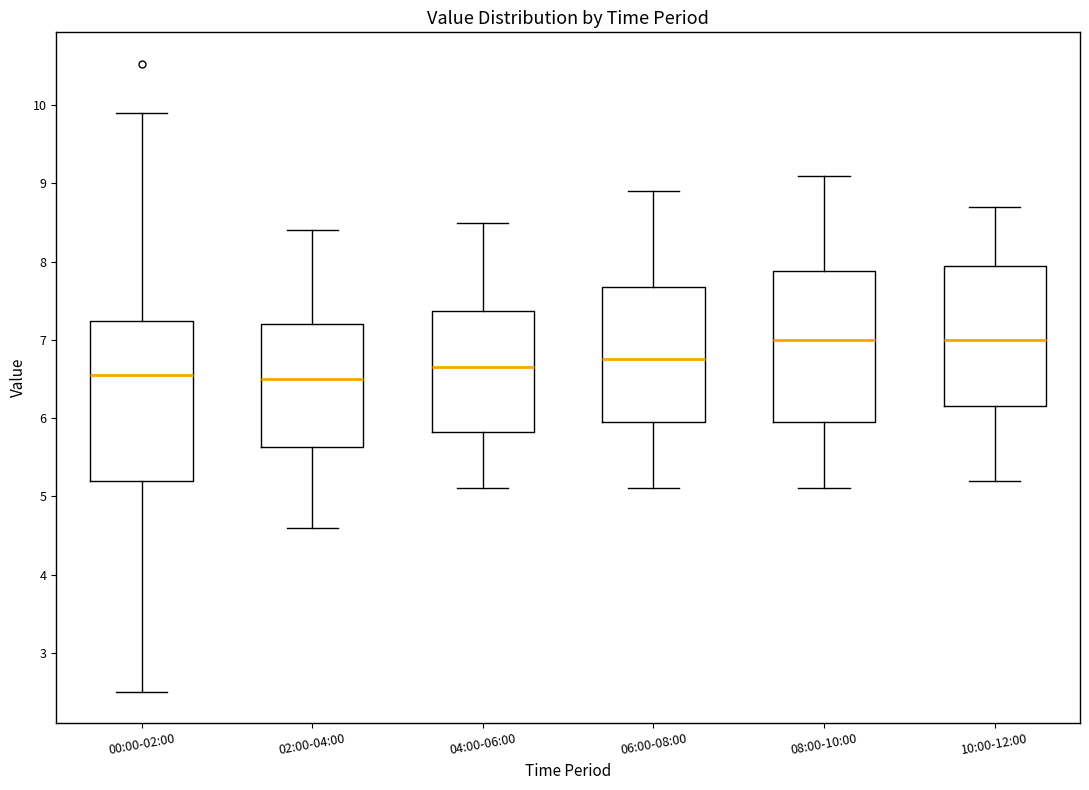

Reading left to right, transcribe this box plot: for each box, give where its median line is, the range the box spans, and where its two whiskers end, as read against the y-axis. The values are not printed on the chart, so give them approximately, as read against the axis.

00:00-02:00: median 6.6, box 5.2 to 7.2, whiskers 2.5 to 9.9
02:00-04:00: median 6.5, box 5.6 to 7.2, whiskers 4.6 to 8.4
04:00-06:00: median 6.7, box 5.8 to 7.4, whiskers 5.1 to 8.5
06:00-08:00: median 6.8, box 6.0 to 7.7, whiskers 5.1 to 8.9
08:00-10:00: median 7.0, box 6.0 to 7.9, whiskers 5.1 to 9.1
10:00-12:00: median 7.0, box 6.2 to 8.0, whiskers 5.2 to 8.7